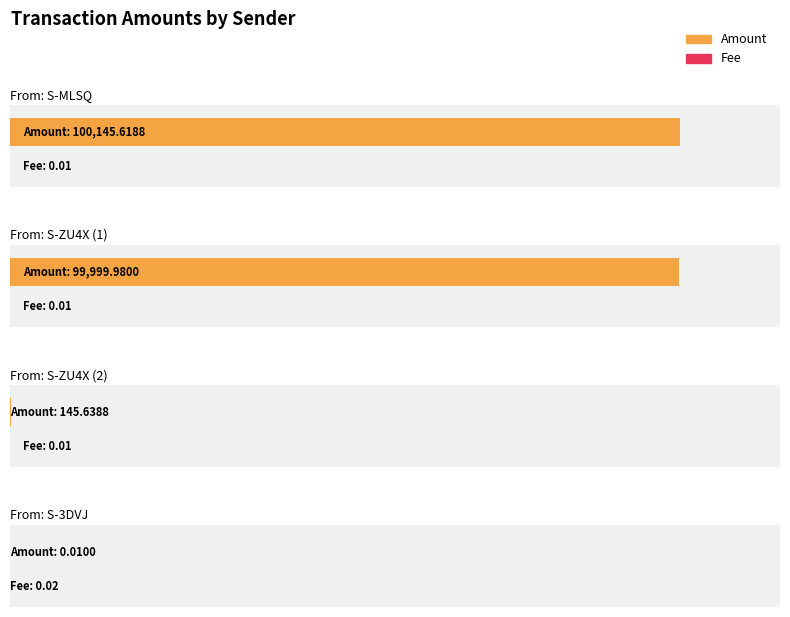

What is the difference between the maximum and minimum values?

100145.6